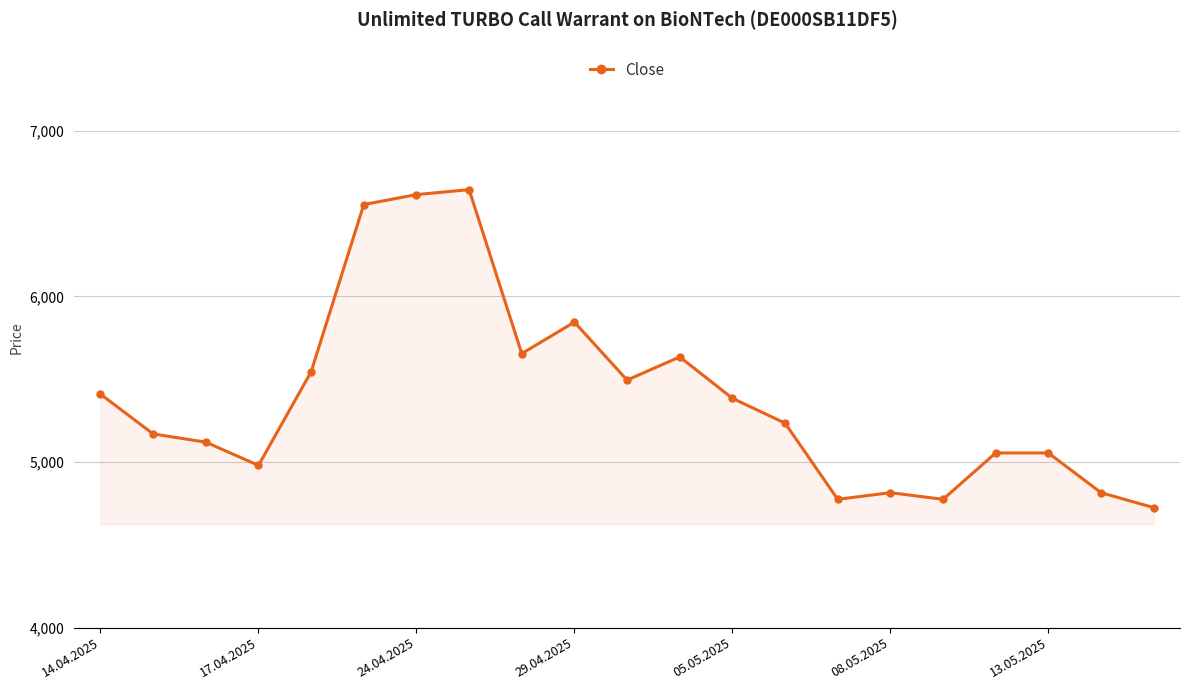

What is the value of the 9th point from the left?

5655